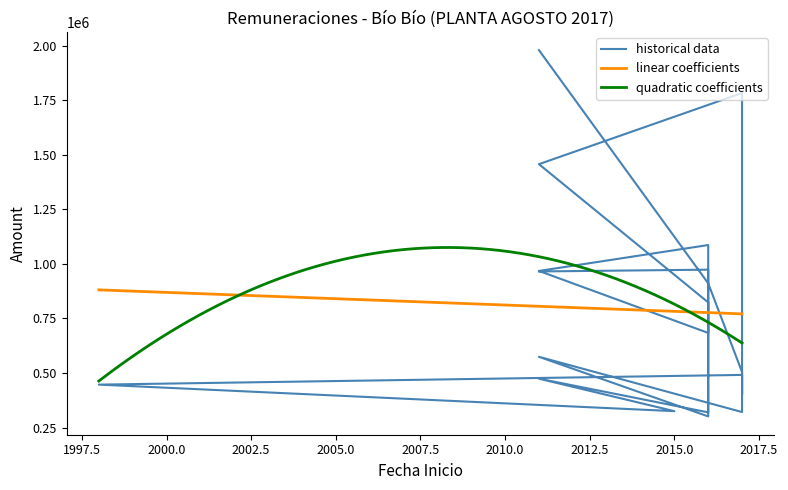

Where is the data nearest to the value 1140705?

2016-01-01